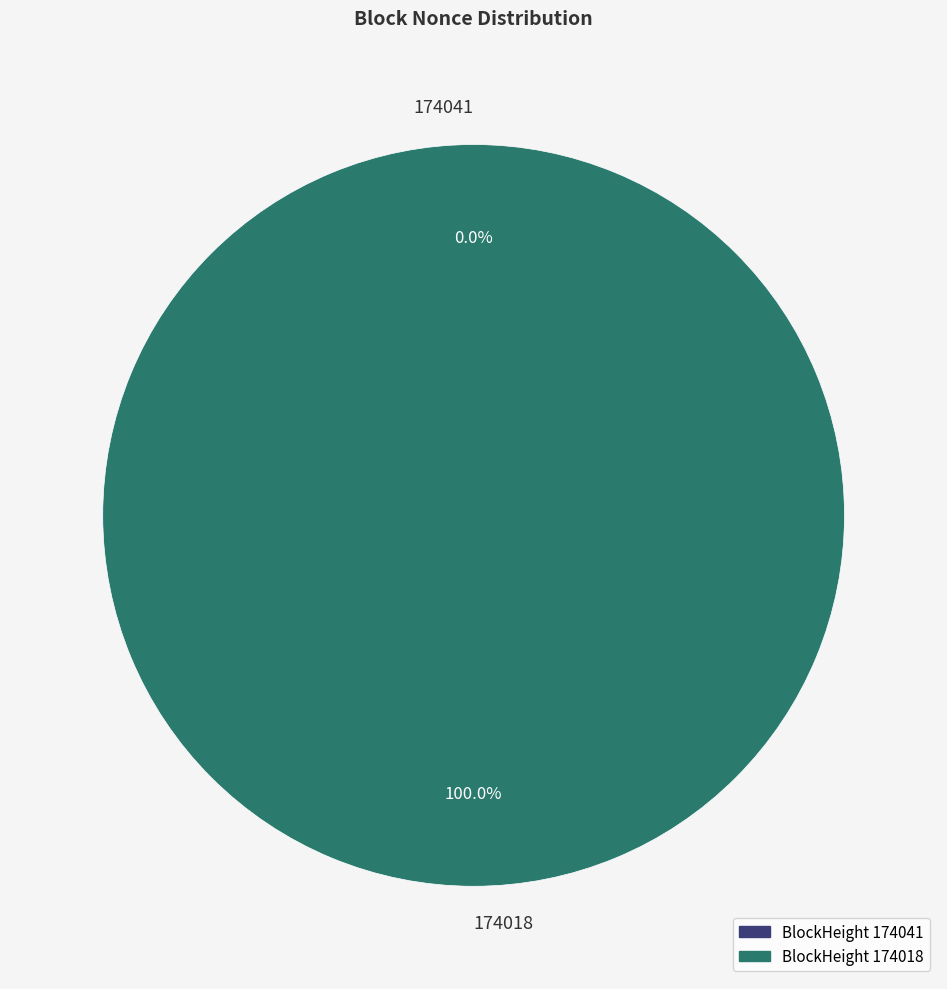

Count the number of slices in the pie.

2